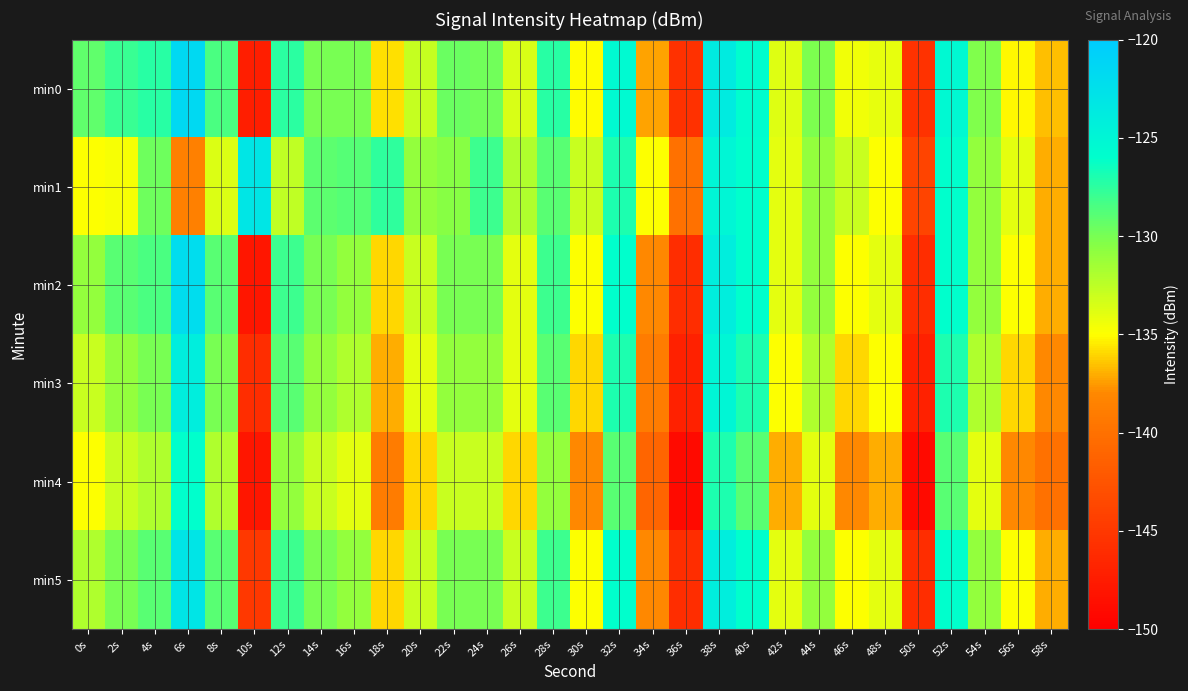

Which label corresponds to the smallest value in the chart?

36s